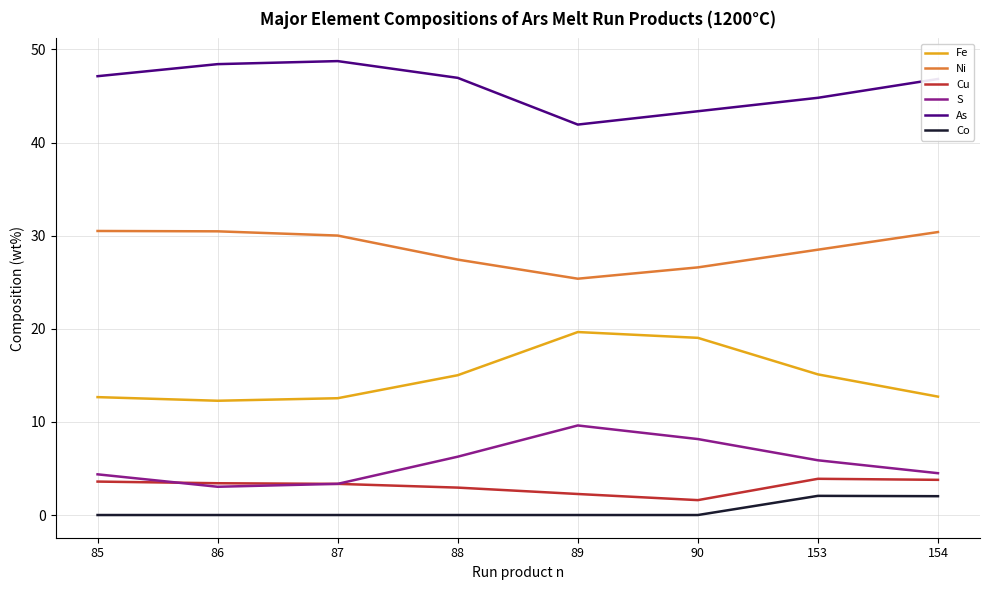

Where does the Ni series first go above 30?

85